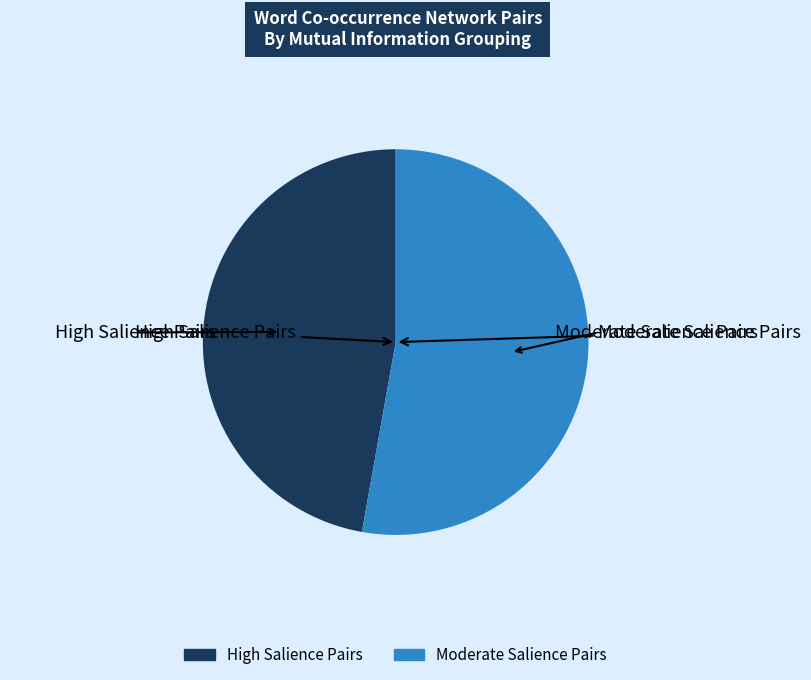

Is there a majority slice in this chart?

Yes